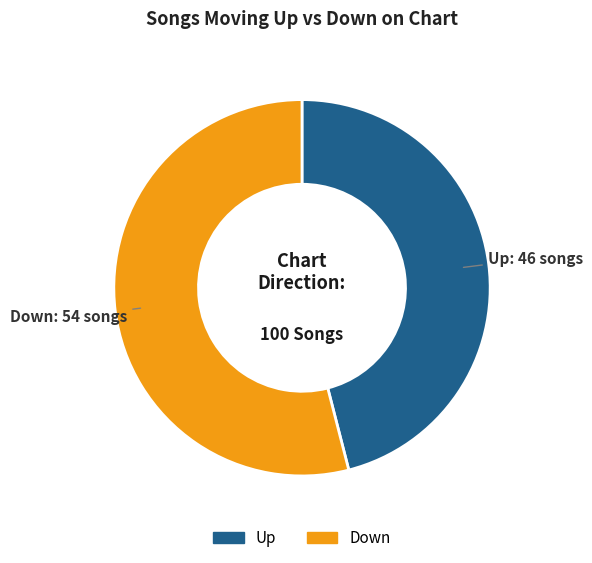

Does any single category account for the majority?

Yes